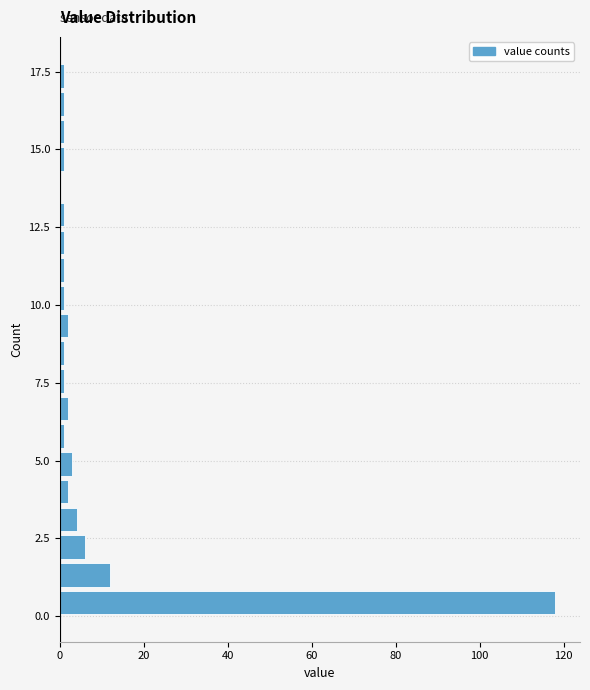

Around what value on the y-axis is the longest bar? Give the approximate position of its centre, as read against the axis.

0.5